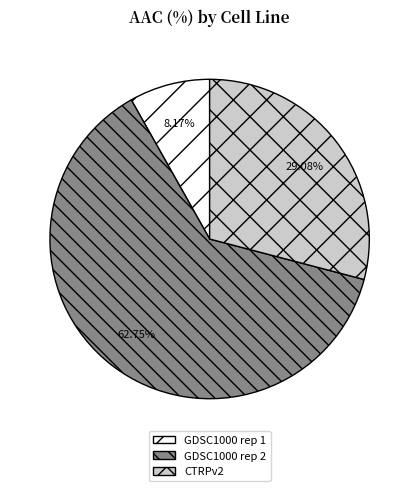

What is the majority slice?

GDSC1000 rep 2